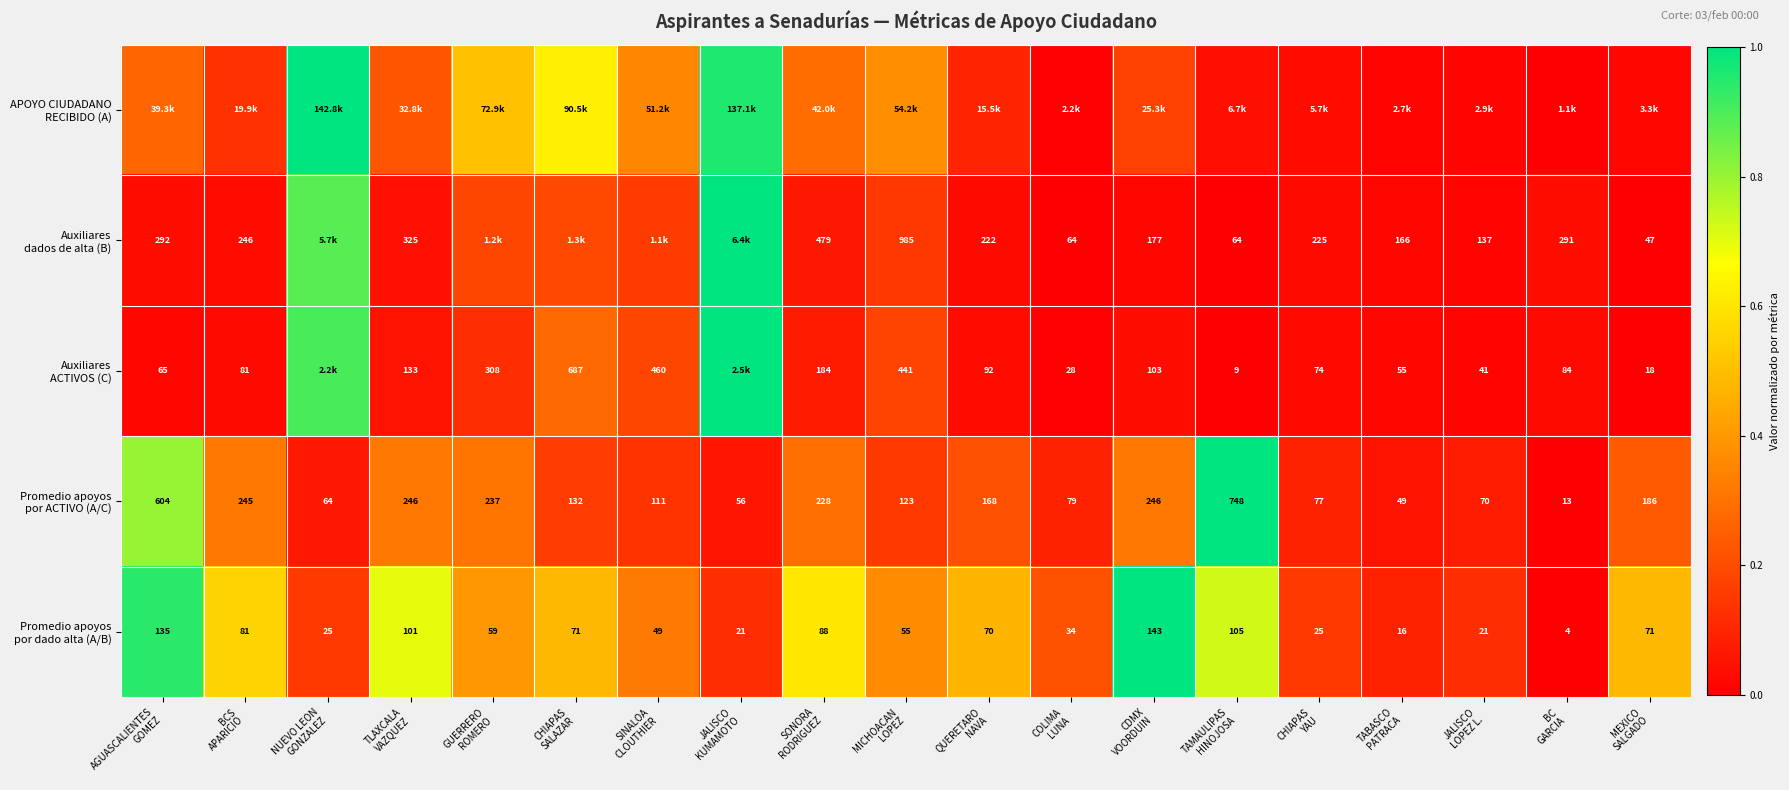

Which series changed the most between JALISCO KUMAMOTO and COLIMA LUNA?

Auxiliares dados de alta (B)